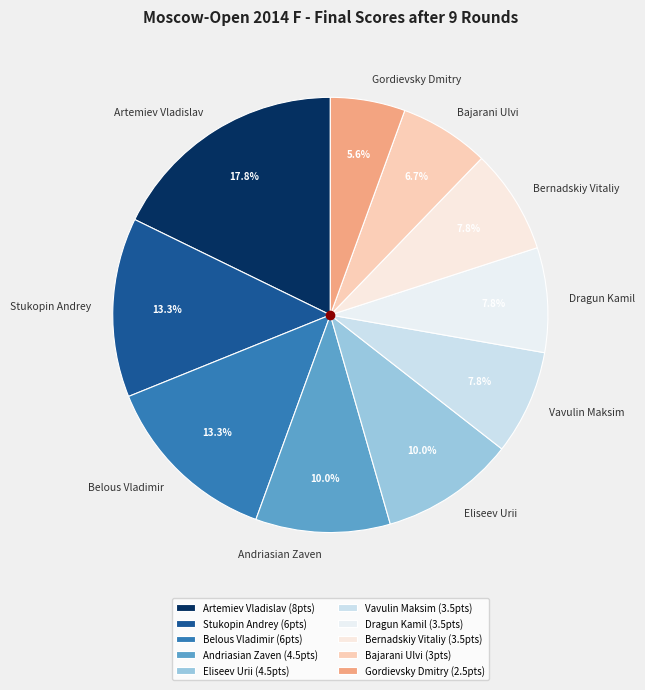

Combined, what portion of the pie is Stukopin Andrey and Bernadskiy Vitaliy?

21.1%